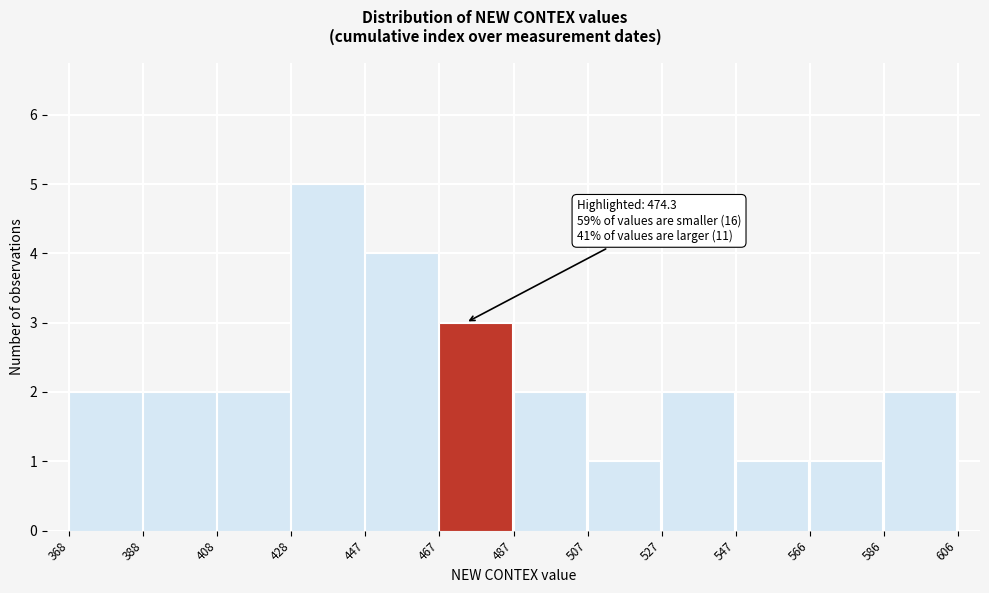

Over which range of the x-axis is the bar tallest?

428 to 447